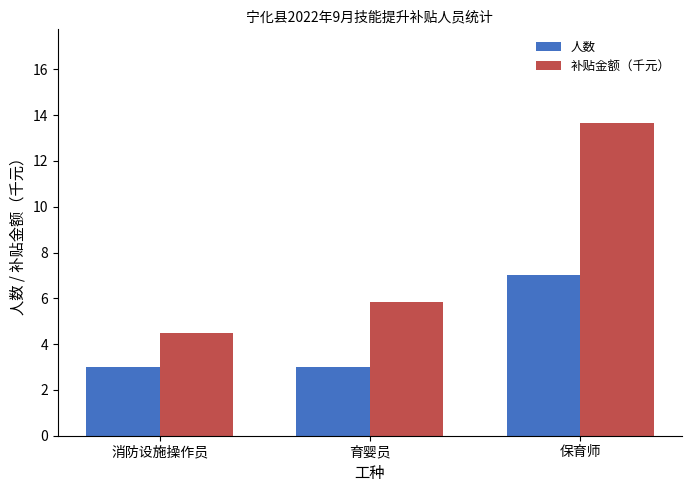

Is the value of 人数 at 育婴员 greater than the value of 补贴金额（千元） at 保育师?

No